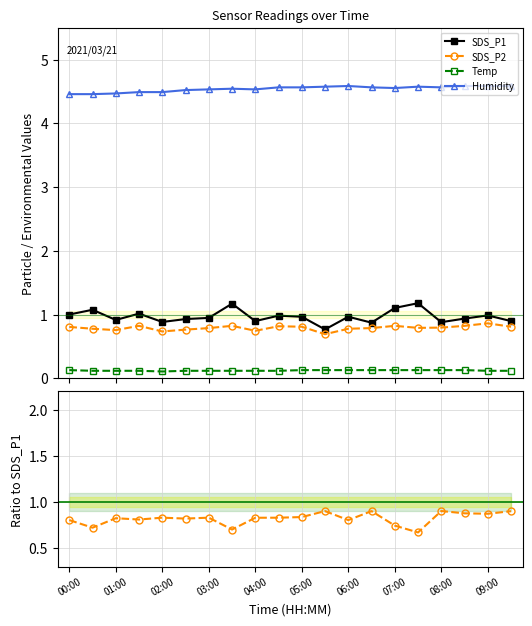

At which category is the sum across all series the highest?

07:30